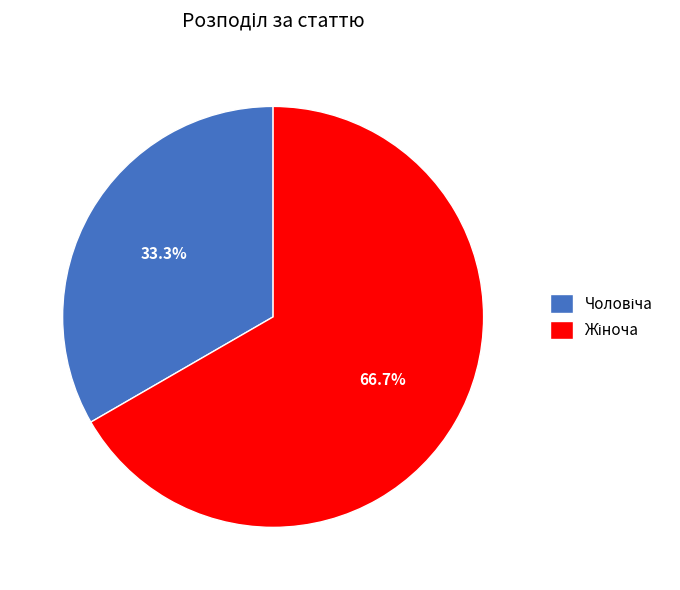

Is there a majority slice in this chart?

Yes